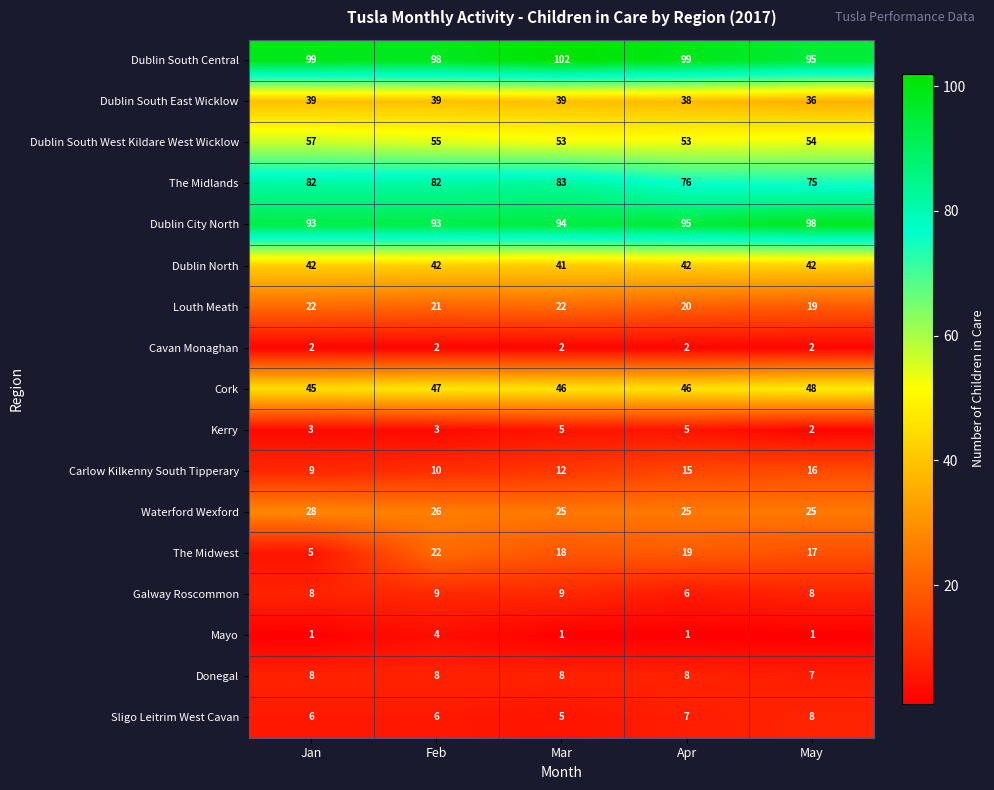

Is it true that The Midwest equals 8 at Feb?

False